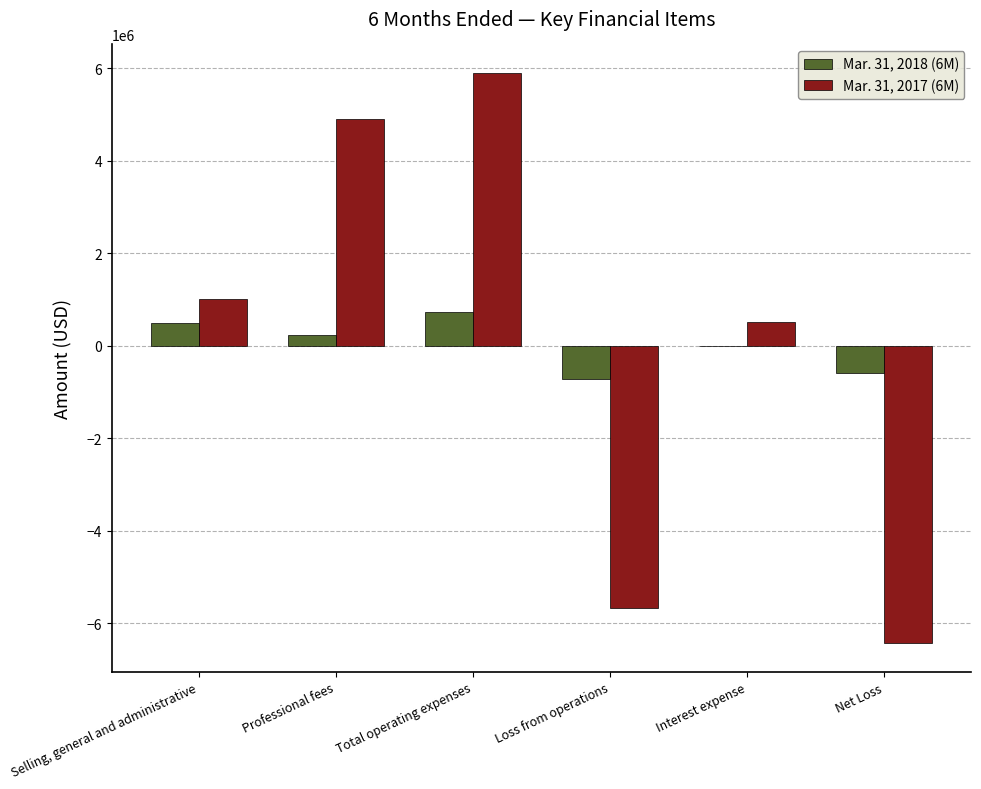

What is the approximate value of Mar. 31, 2017 (6M) at Net Loss, to the nearest 10?

-6441160